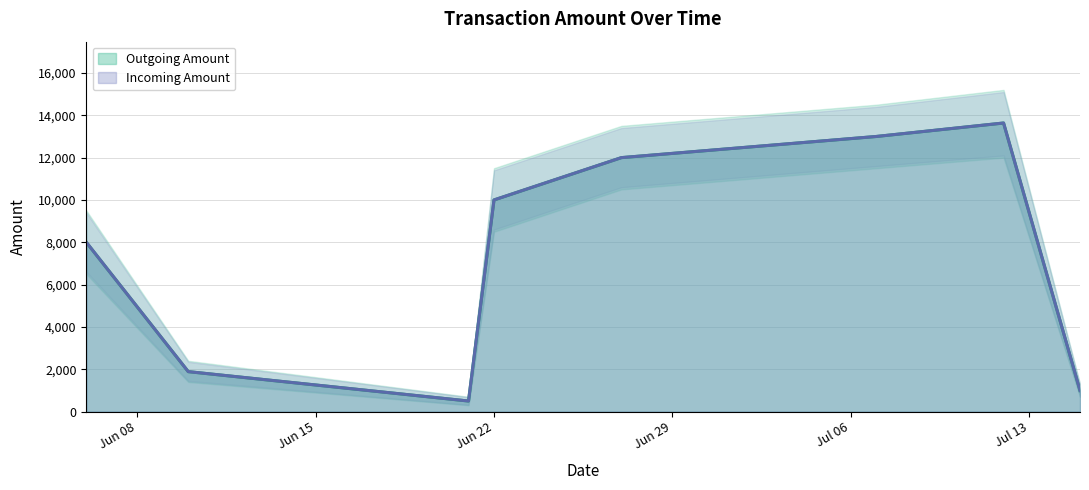

At which label does Incoming Amount reach its minimum?

2017-06-21